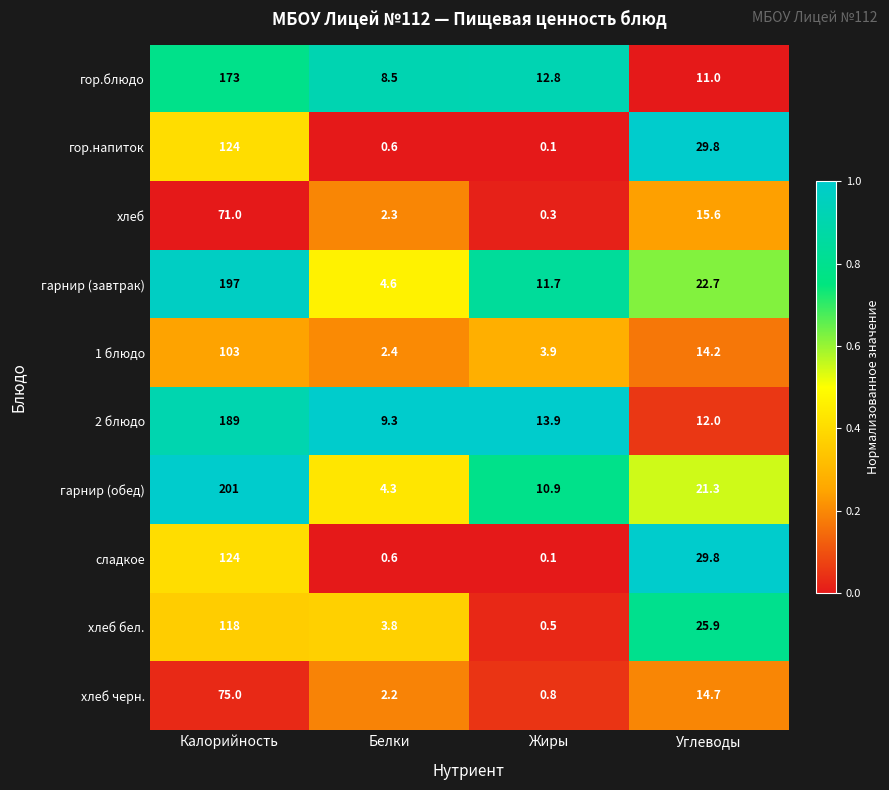

List the labels in order of гарнир (обед) value, smallest first.

Белки, Жиры, Углеводы, Калорийность